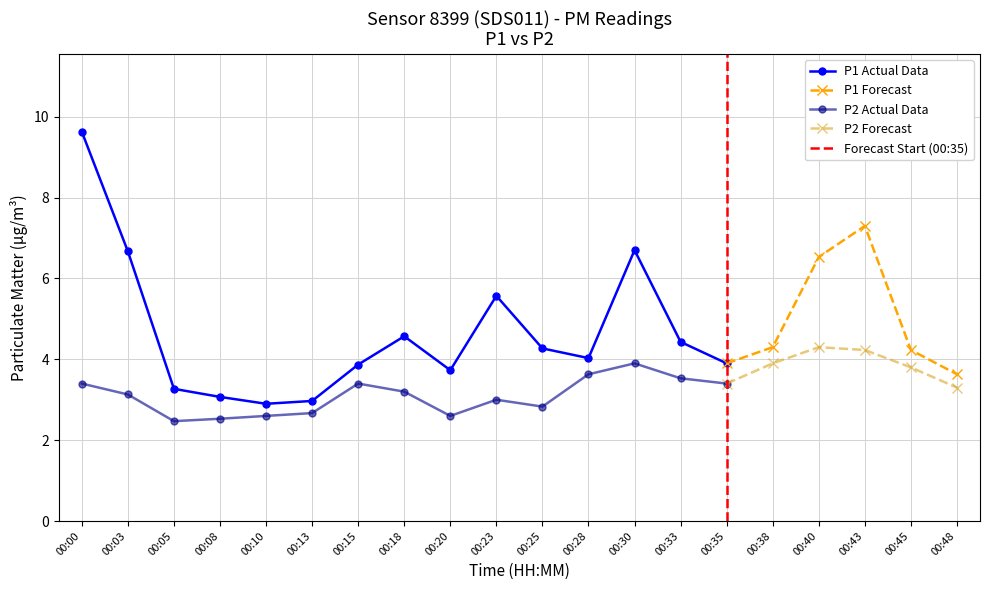

What is the lowest value of the P2 series?

2.5